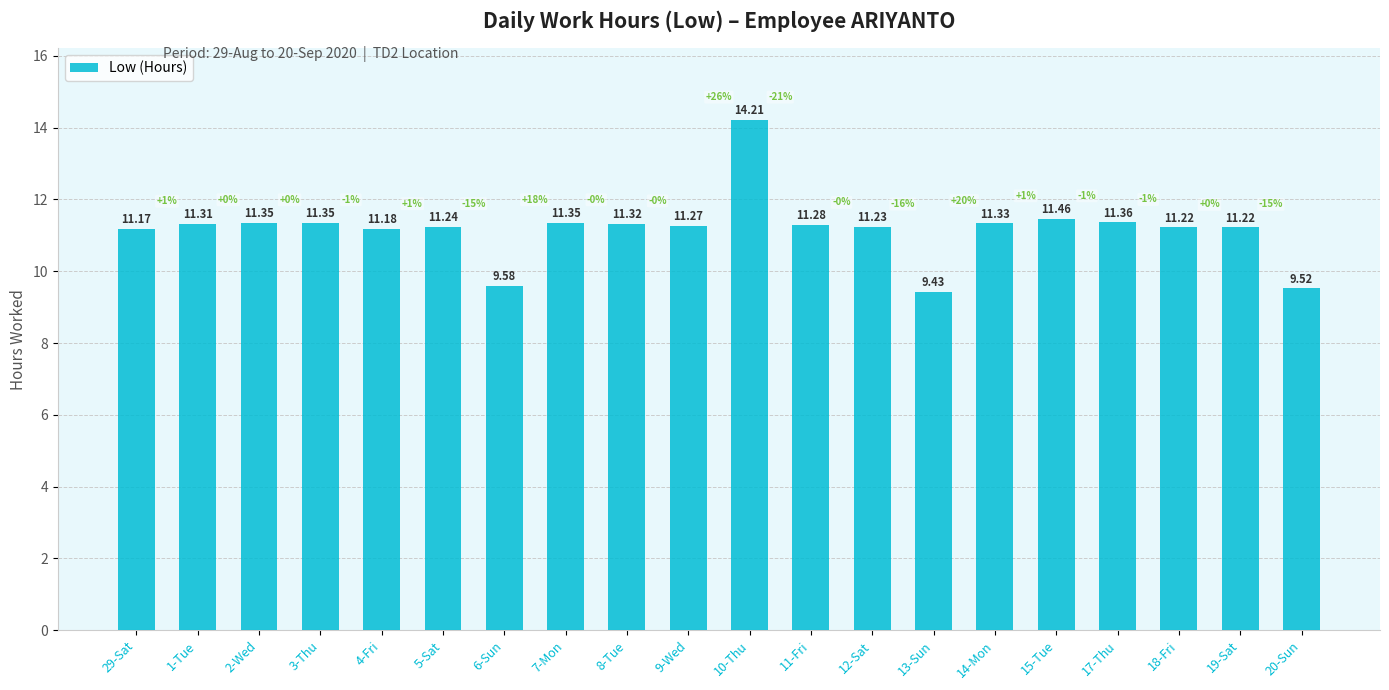

Does the chart contain stacked bars?

No